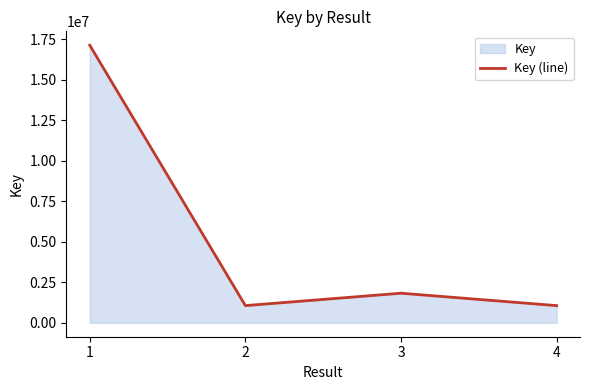

What is the difference between the values at 1 and 2?

16067884